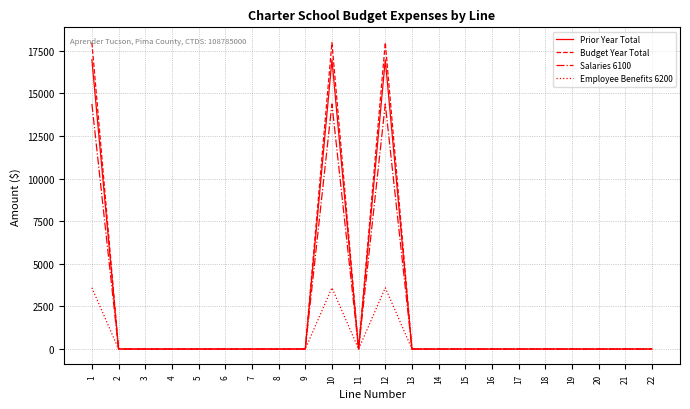

What is the difference between the second highest and minimum values in the Salaries 6100 series?

14377